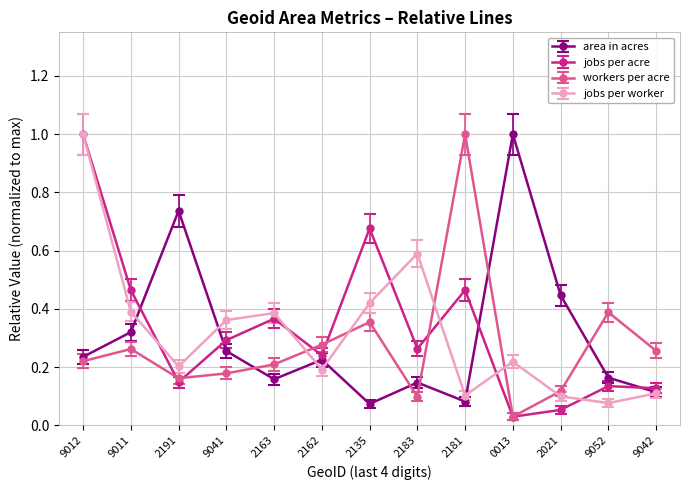

After their last crossing, which series has the higher values: workers per acre or area in acres?

workers per acre